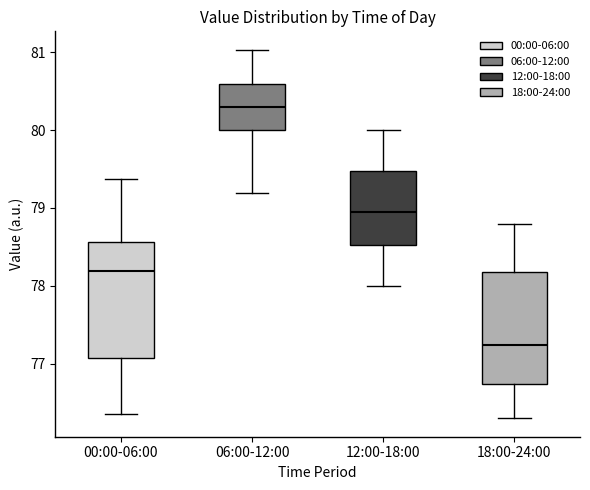

Which box has the highest median line?

06:00-12:00